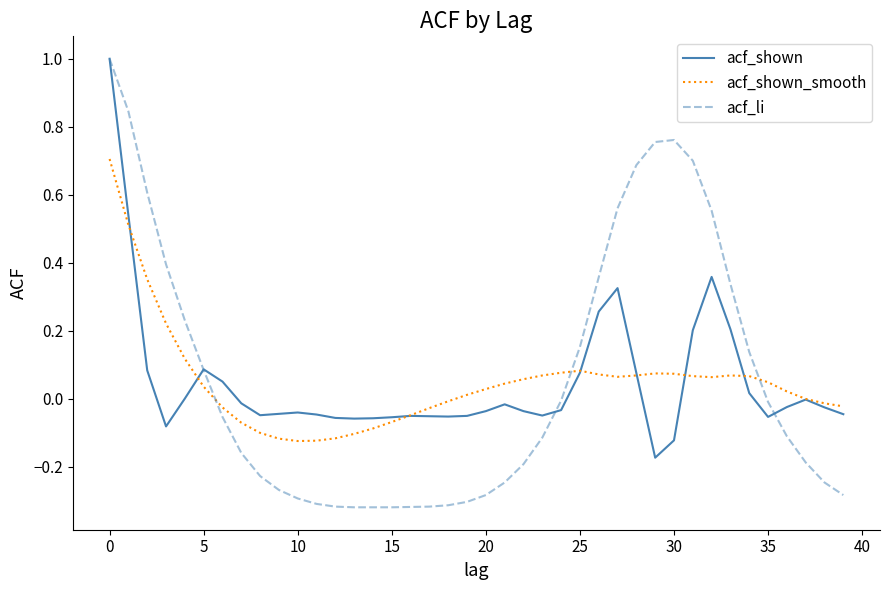

Which series has the widest spread of values?

acf_li